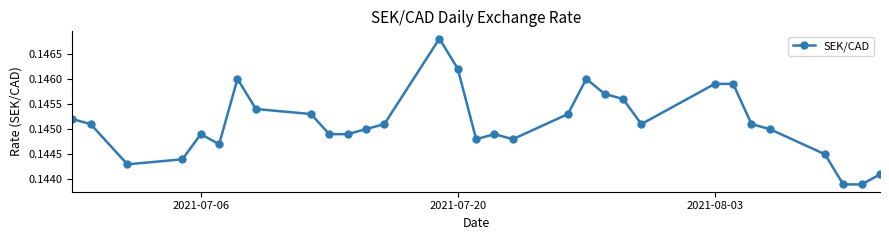

True or false: there are more than 0 points higher than both neighbors.

True